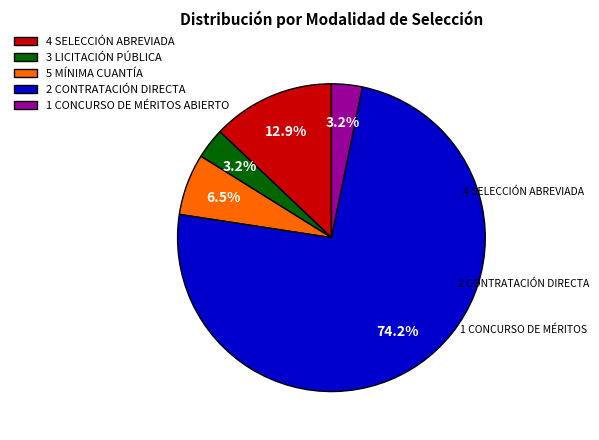

Between 2 CONTRATACIÓN DIRECTA and 1 CONCURSO DE MÉRITOS ABIERTO, which is larger?

2 CONTRATACIÓN DIRECTA